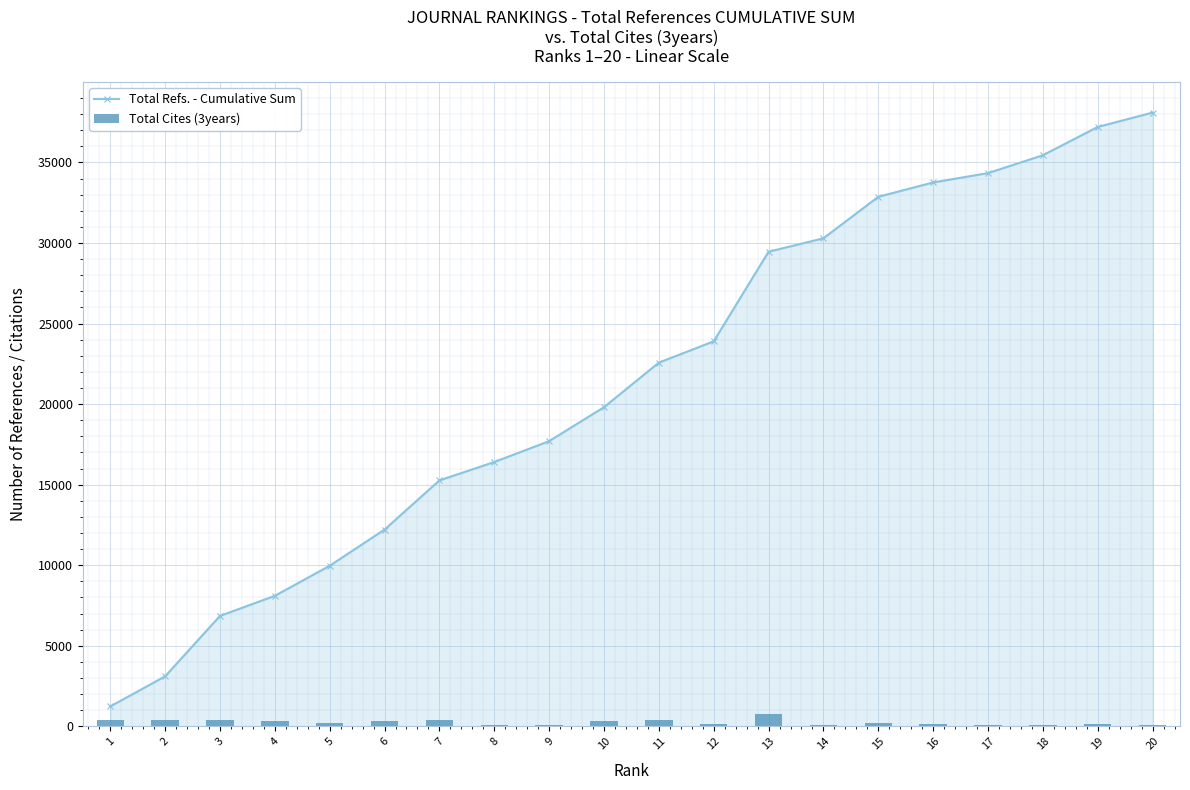

How many groups of bars are there?

20